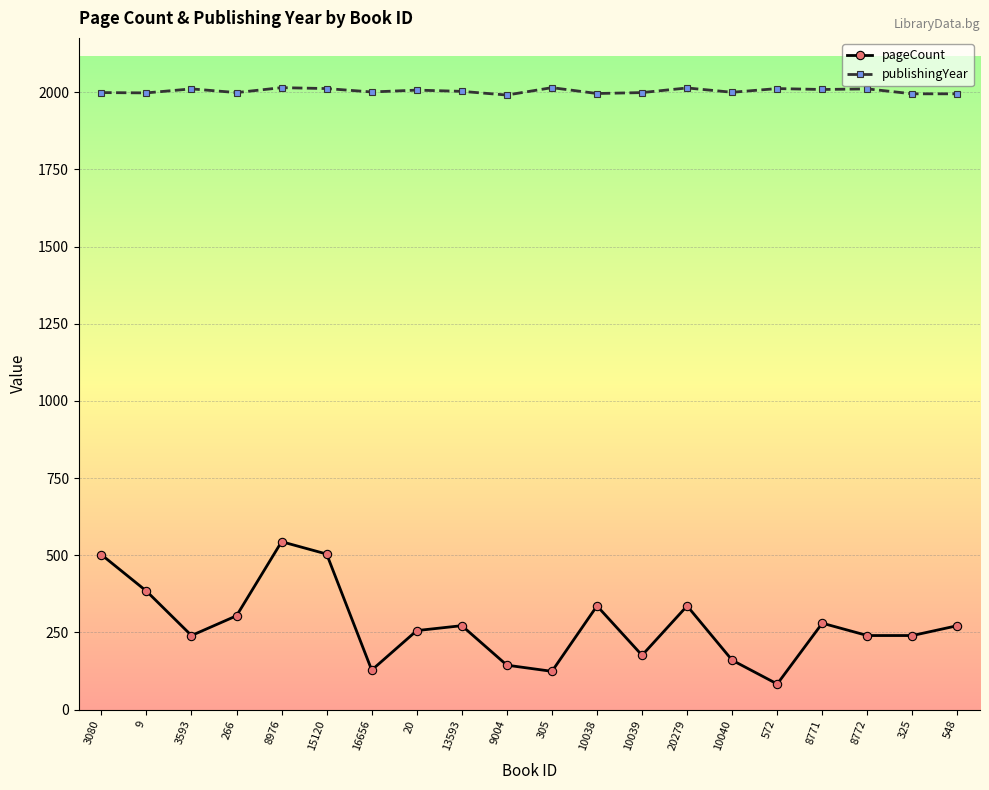

What is the value of the pageCount point at the 8th from the left?

256